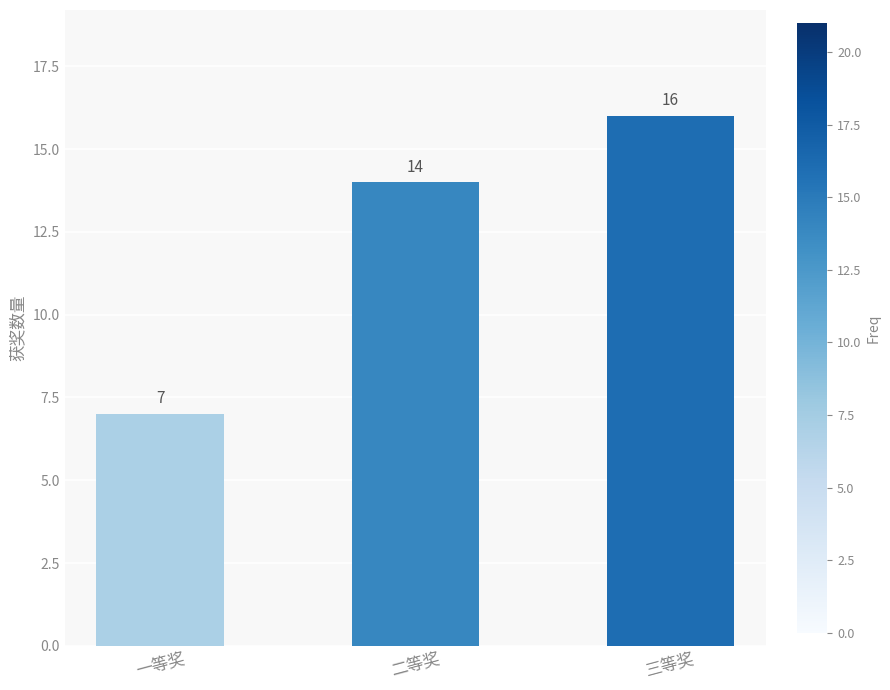

Between 二等奖 and 三等奖, which is larger?

三等奖